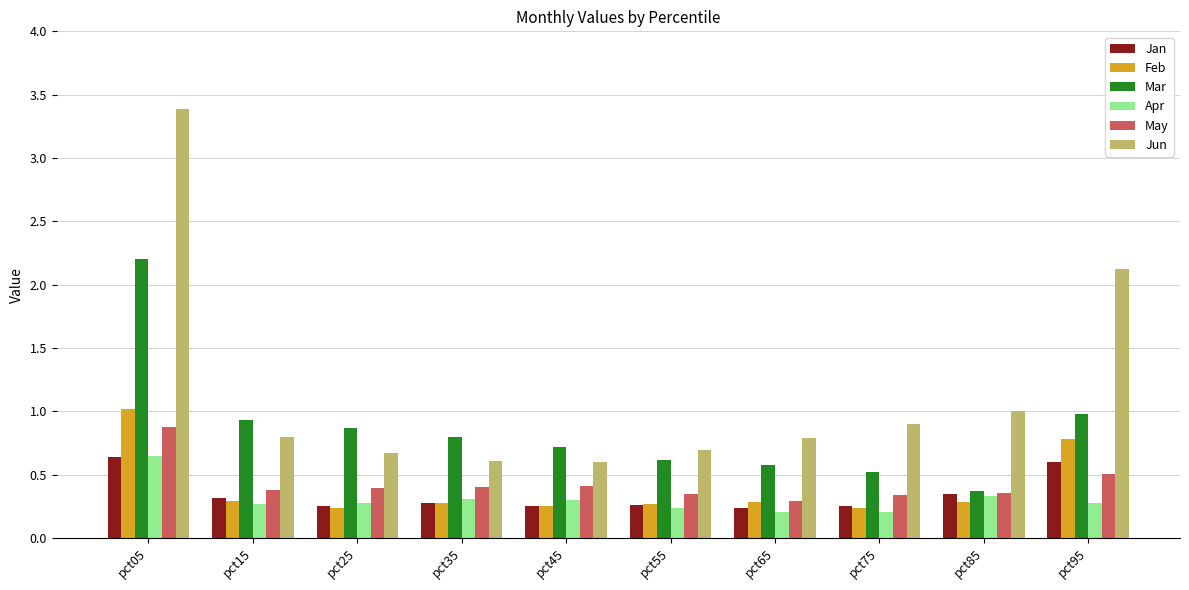

What is the spread (max minus min) of values at pct75?

0.7